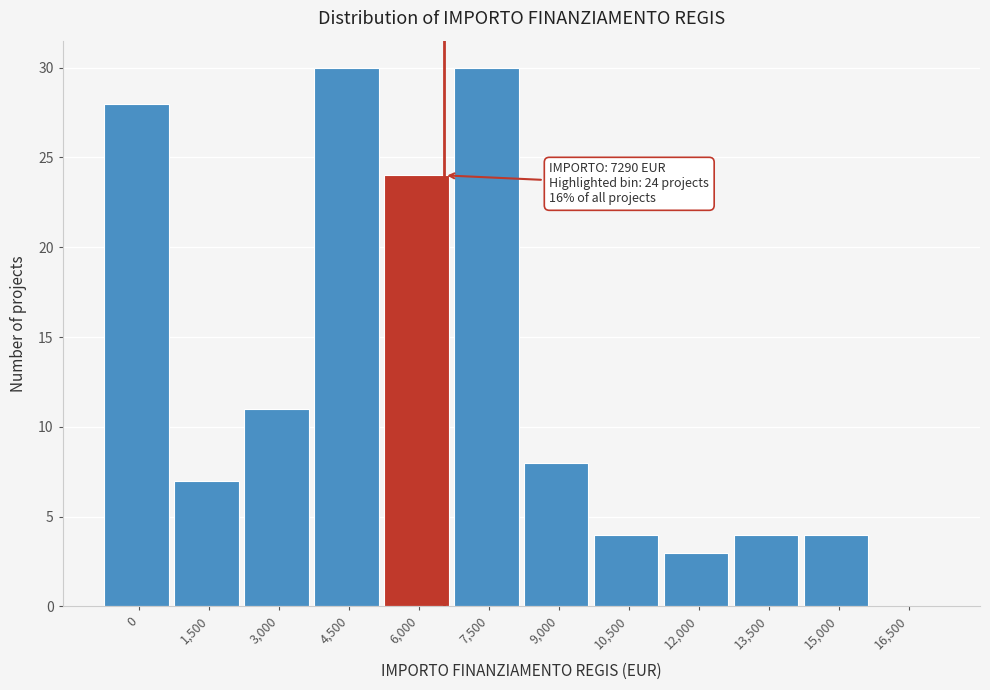

Reading right to left, what are all the values shown in this chart?

16,500=0	15,000=4	13,500=4	12,000=3	10,500=4	9,000=8	7,500=30	6,000=24	4,500=30	3,000=11	1,500=7	0=28